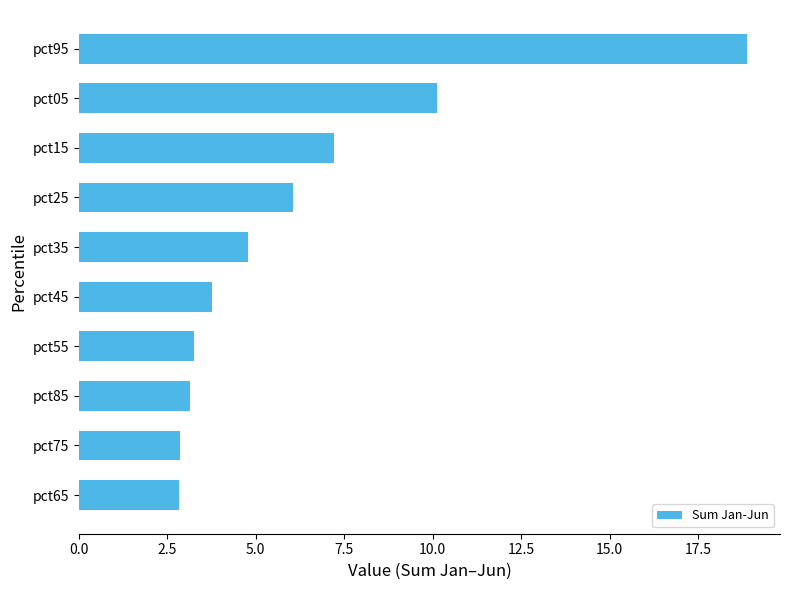

What is the ratio of the value at pct55 to the value at pct65?

1.1